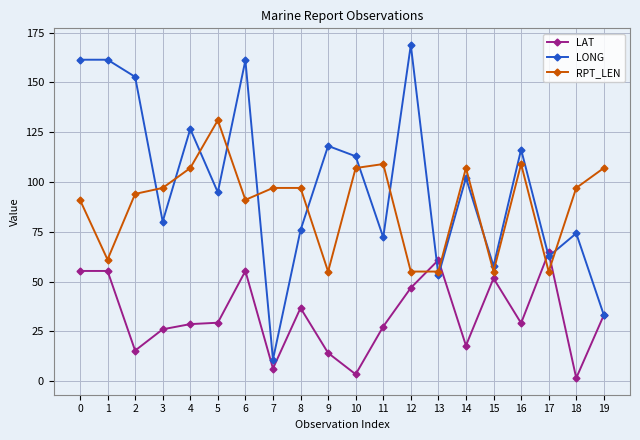

True or false: LONG has more than 0 points higher than both neighbors.

True